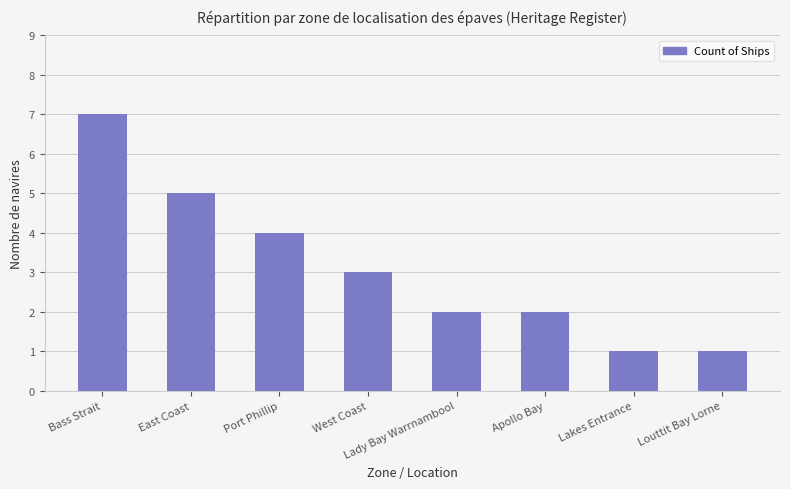

Reading left to right, list all the values displayed in this chart.

Bass Strait=7	East Coast=5	Port Phillip=4	West Coast=3	Lady Bay Warrnambool=2	Apollo Bay=2	Lakes Entrance=1	Louttit Bay Lorne=1